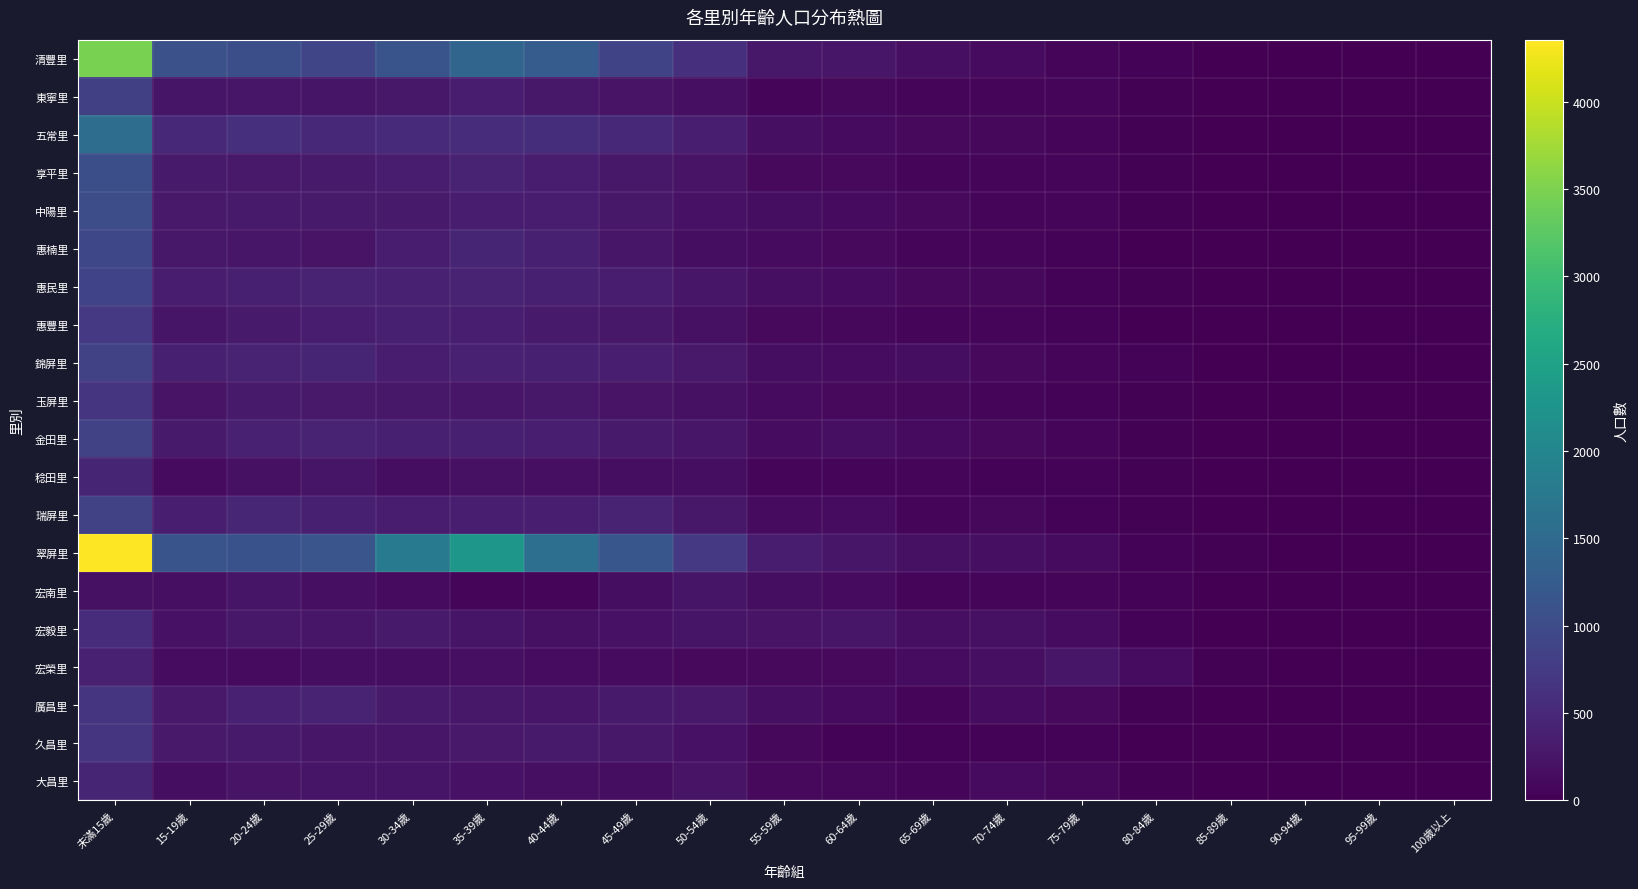

Reading left to right, list all the values displayed in this chart.

清豐里: 未滿15歲=3480	15-19歲=1077	20-24歲=1050	25-29歲=913	30-34歲=1127	35-39歲=1413	40-44歲=1273	45-49歲=886	50-54歲=591	55-59歲=281	60-64歲=261	65-69歲=186	70-74歲=130	75-79歲=82	80-84歲=41	85-89歲=11	90-94歲=9	95-99歲=0	100歲以上=0
東寧里: 未滿15歲=831	15-19歲=253	20-24歲=263	25-29歲=245	30-34歲=273	35-39歲=346	40-44歲=281	45-49歲=233	50-54歲=178	55-59歲=82	60-64歲=93	65-69歲=81	70-74歲=67	75-79歲=69	80-84歲=19	85-89歲=6	90-94歲=1	95-99歲=1	100歲以上=0
五常里: 未滿15歲=1563	15-19歲=510	20-24歲=600	25-29歲=506	30-34歲=534	35-39歲=561	40-44歲=570	45-49歲=497	50-54歲=364	55-59歲=175	60-64歲=123	65-69歲=103	70-74歲=87	75-79歲=64	80-84歲=23	85-89歲=7	90-94歲=6	95-99歲=1	100歲以上=0
享平里: 未滿15歲=1050	15-19歲=312	20-24歲=298	25-29歲=313	30-34歲=355	35-39歲=417	40-44歲=332	45-49歲=286	50-54歲=229	55-59歲=114	60-64歲=116	65-69歲=79	70-74歲=83	75-79歲=61	80-84歲=24	85-89歲=10	90-94歲=2	95-99歲=0	100歲以上=0
中陽里: 未滿15歲=1035	15-19歲=303	20-24歲=308	25-29歲=311	30-34歲=318	35-39歲=352	40-44歲=344	45-49歲=281	50-54歲=212	55-59歲=154	60-64歲=133	65-69歲=103	70-74歲=77	75-79歲=70	80-84歲=33	85-89歲=10	90-94歲=3	95-99歲=0	100歲以上=0
惠楠里: 未滿15歲=940	15-19歲=282	20-24歲=259	25-29歲=233	30-34歲=346	35-39歲=458	40-44歲=377	45-49歲=269	50-54歲=166	55-59歲=121	60-64歲=105	65-69歲=71	70-74歲=58	75-79歲=42	80-84歲=14	85-89歲=8	90-94歲=1	95-99歲=0	100歲以上=1
惠民里: 未滿15歲=880	15-19歲=331	20-24歲=381	25-29歲=415	30-34歲=399	35-39歲=417	40-44歲=378	45-49歲=342	50-54歲=271	55-59歲=179	60-64歲=147	65-69歲=105	70-74歲=95	75-79歲=49	80-84歲=29	85-89歲=12	90-94歲=3	95-99歲=0	100歲以上=0
惠豐里: 未滿15歲=726	15-19歲=244	20-24歲=309	25-29歲=355	30-34歲=390	35-39歲=370	40-44歲=308	45-49歲=289	50-54歲=202	55-59歲=112	60-64歲=96	65-69歲=59	70-74歲=55	75-79歲=36	80-84歲=16	85-89歲=5	90-94歲=0	95-99歲=0	100歲以上=0
錦屏里: 未滿15歲=841	15-19歲=377	20-24歲=434	25-29歲=453	30-34歲=353	35-39歲=395	40-44歲=380	45-49歲=363	50-54歲=304	55-59歲=167	60-64歲=147	65-69歲=159	70-74歲=117	75-79歲=73	80-84歲=50	85-89歲=16	90-94歲=3	95-99歲=1	100歲以上=0
玉屏里: 未滿15歲=651	15-19歲=233	20-24歲=322	25-29歲=293	30-34歲=281	35-39歲=264	40-44歲=278	45-49歲=227	50-54歲=190	55-59歲=123	60-64歲=114	65-69歲=102	70-74歲=77	75-79歲=37	80-84歲=19	85-89歲=9	90-94歲=0	95-99歲=0	100歲以上=0
金田里: 未滿15歲=851	15-19歲=308	20-24歲=397	25-29歲=436	30-34歲=380	35-39歲=378	40-44歲=360	45-49歲=307	50-54歲=262	55-59歲=151	60-64歲=173	65-69歲=127	70-74歲=116	75-79歲=72	80-84歲=28	85-89歲=14	90-94歲=0	95-99歲=1	100歲以上=0
稔田里: 未滿15歲=445	15-19歲=134	20-24歲=196	25-29歲=241	30-34歲=164	35-39歲=194	40-44歲=171	45-49歲=162	50-54歲=156	55-59歲=70	60-64歲=79	65-69歲=85	70-74歲=39	75-79歲=42	80-84歲=22	85-89歲=6	90-94歲=0	95-99歲=0	100歲以上=0
瑞屏里: 未滿15歲=836	15-19歲=374	20-24歲=466	25-29歲=388	30-34歲=342	35-39歲=365	40-44歲=365	45-49歲=410	50-54歲=283	55-59歲=134	60-64歲=143	65-69歲=84	70-74歲=94	75-79歲=44	80-84歲=20	85-89歲=10	90-94歲=1	95-99歲=0	100歲以上=0
翠屏里: 未滿15歲=4354	15-19歲=1130	20-24歲=1094	25-29歲=1141	30-34歲=1794	35-39歲=2303	40-44歲=1588	45-49歲=1158	50-54歲=729	55-59歲=341	60-64歲=263	65-69歲=188	70-74歲=177	75-79歲=128	80-84歲=41	85-89歲=20	90-94歲=5	95-99歲=1	100歲以上=0
宏南里: 未滿15歲=200	15-19歲=181	20-24歲=243	25-29歲=173	30-34歲=125	35-39歲=70	40-44歲=78	45-49歲=164	50-54歲=251	55-59歲=168	60-64歲=135	65-69歲=83	70-74歲=71	75-79歲=60	80-84歲=39	85-89歲=13	90-94歲=3	95-99歲=0	100歲以上=0
宏毅里: 未滿15歲=548	15-19歲=215	20-24歲=276	25-29歲=263	30-34歲=309	35-39歲=241	40-44歲=197	45-49歲=211	50-54歲=244	55-59歲=237	60-64歲=256	65-69歲=177	70-74歲=190	75-79歲=148	80-84歲=49	85-89歲=13	90-94歲=2	95-99歲=0	100歲以上=0
宏榮里: 未滿15歲=402	15-19歲=149	20-24歲=132	25-29歲=158	30-34歲=156	35-39歲=172	40-44歲=146	45-49歲=135	50-54歲=119	55-59歲=106	60-64歲=112	65-69歲=147	70-74歲=172	75-79歲=260	80-84歲=138	85-89歲=20	90-94歲=8	95-99歲=0	100歲以上=0
廣昌里: 未滿15歲=678	15-19歲=303	20-24歲=405	25-29歲=434	30-34歲=315	35-39歲=282	40-44歲=267	45-49歲=319	50-54歲=306	55-59歲=174	60-64歲=131	65-69歲=82	70-74歲=150	75-79歲=119	80-84歲=33	85-89歲=15	90-94歲=1	95-99歲=0	100歲以上=0
久昌里: 未滿15歲=650	15-19歲=301	20-24歲=307	25-29歲=262	30-34歲=260	35-39歲=294	40-44歲=309	45-49歲=281	50-54歲=217	55-59歲=97	60-64歲=50	65-69歲=43	70-74歲=51	75-79歲=39	80-84歲=10	85-89歲=0	90-94歲=1	95-99歲=0	100歲以上=0
大昌里: 未滿15歲=456	15-19歲=166	20-24歲=222	25-29歲=253	30-34歲=248	35-39歲=207	40-44歲=177	45-49歲=157	50-54歲=223	55-59歲=115	60-64歲=92	65-69歲=74	70-74歲=125	75-79歲=95	80-84歲=28	85-89歲=9	90-94歲=4	95-99歲=2	100歲以上=0